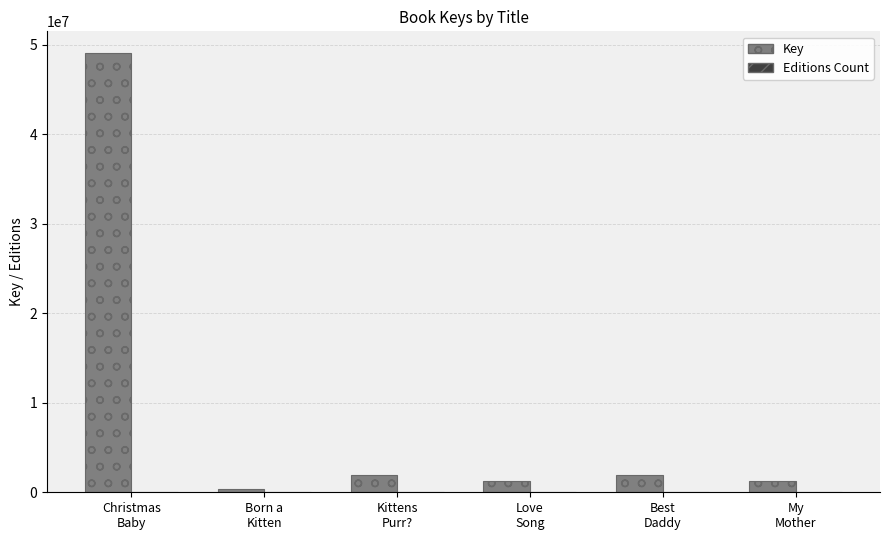

Which series has the largest total across all categories?

Key